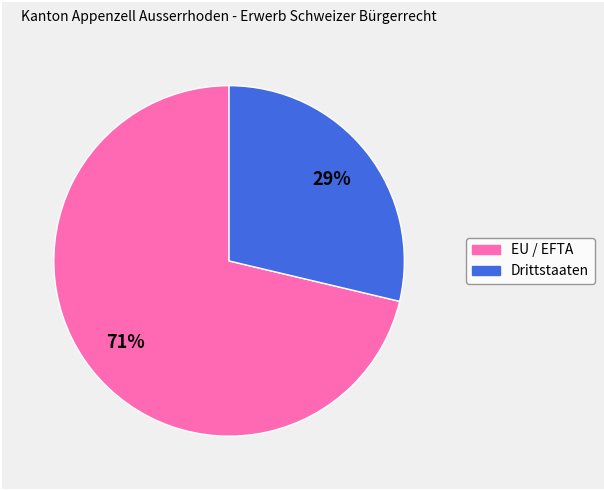

To the nearest percent, what percentage of the pie is EU / EFTA?

71%